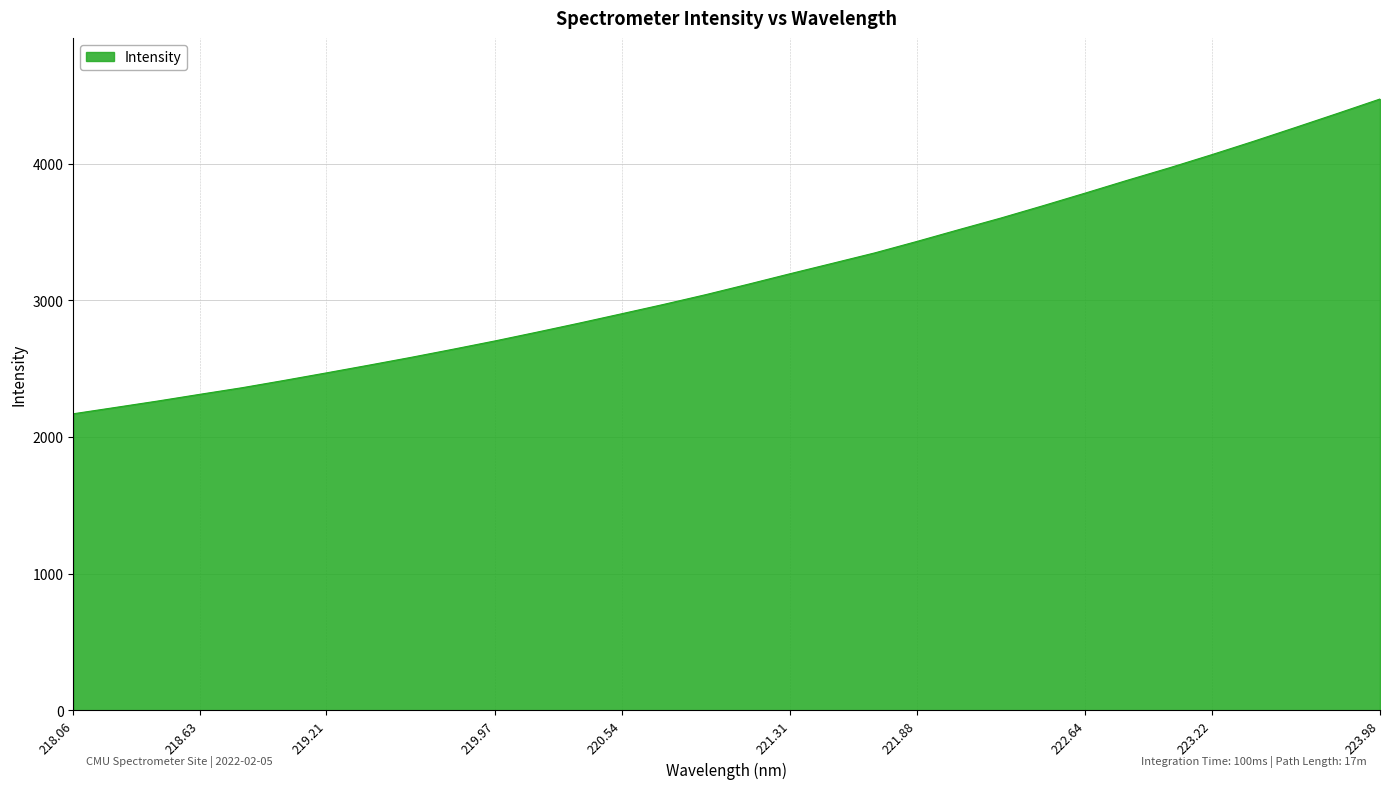

Reading left to right, what are all the values shown in this chart?

2169.9	2216.4	2263.1	2312.4	2360.7	2414.2	2469.3	2525.4	2582.6	2642.3	2703.5	2768.1	2834.1	2902.2	2970.9	3042.4	3118.3	3195.6	3271.3	3347.4	3431.2	3517.9	3603.1	3693.3	3785.6	3879.4	3970.7	4066.4	4165.1	4266.8	4369.8	4474.2